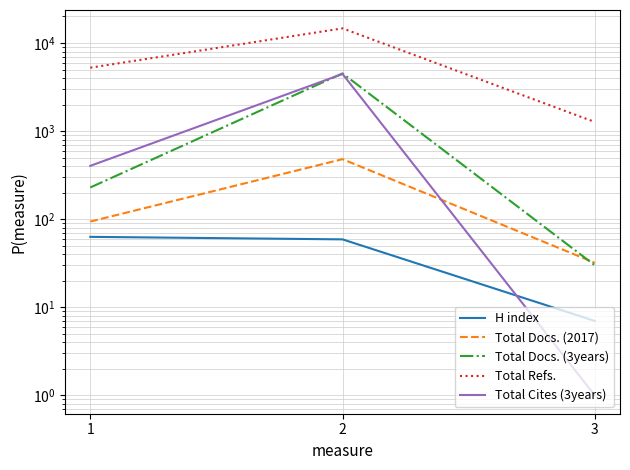

Reading left to right, transcribe all the data shown in this chart.

H index: 63	59	7
Total Docs. (2017): 94	480	32
Total Docs. (3years): 229	4516	30
Total Refs.: 5243	14660	1269
Total Cites (3years): 403	4448	1